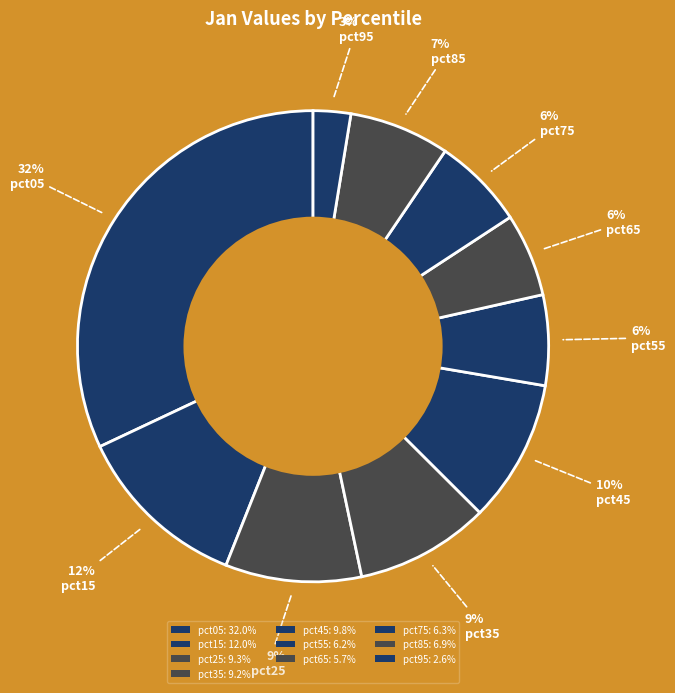

Rank the categories by value from highest to lowest.

pct05, pct15, pct45, pct25, pct35, pct85, pct75, pct55, pct65, pct95